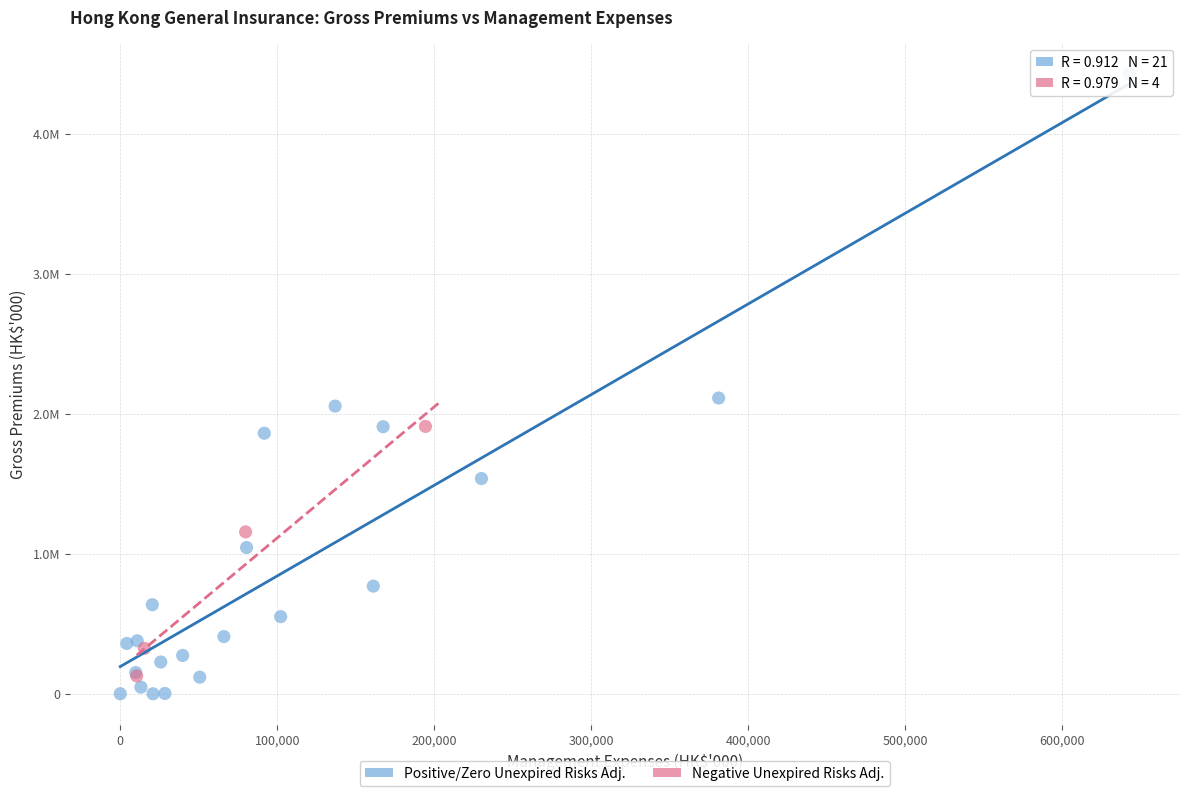

Which series has the largest Y range (max minus min)?

Positive/Zero Unexpired Risks Adj.